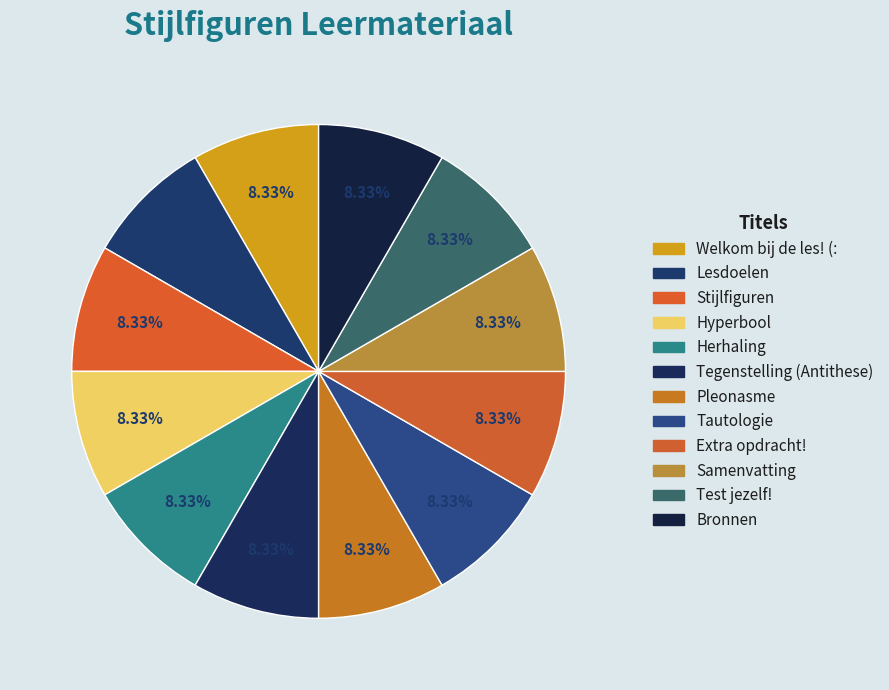

Do Extra opdracht! and Bronnen together represent more than half of the pie?

No